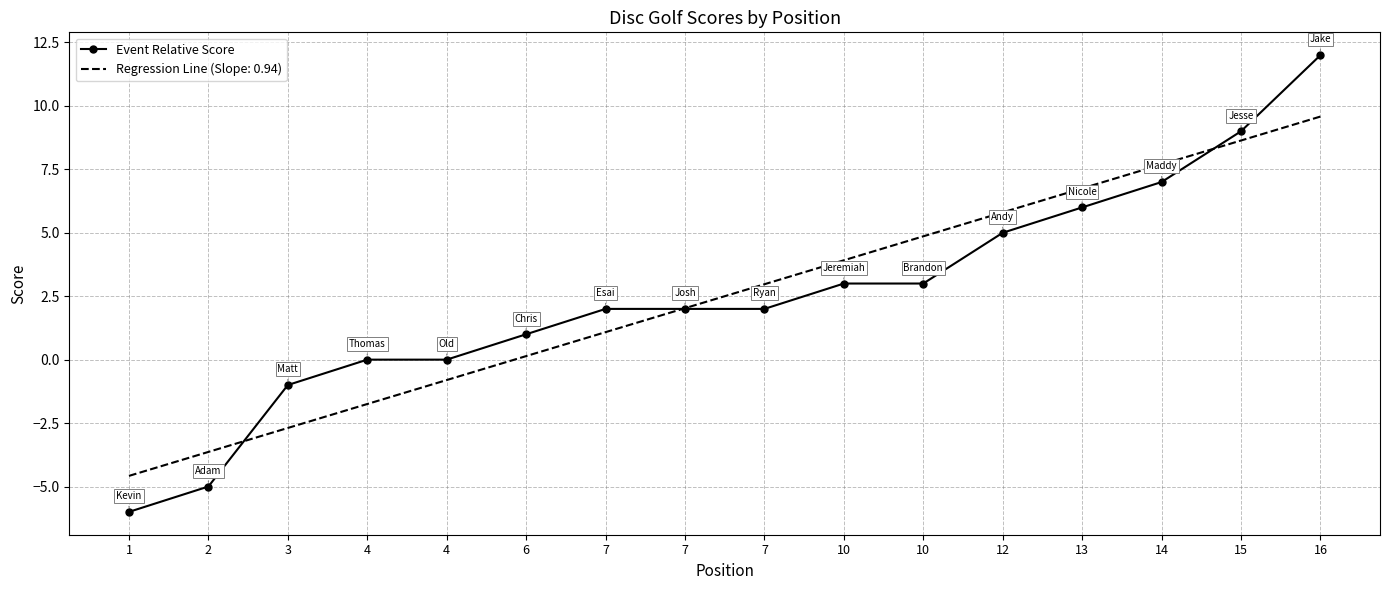

What are all the series names shown in the legend?

Event Relative Score, Regression Line (Slope: 0.94)